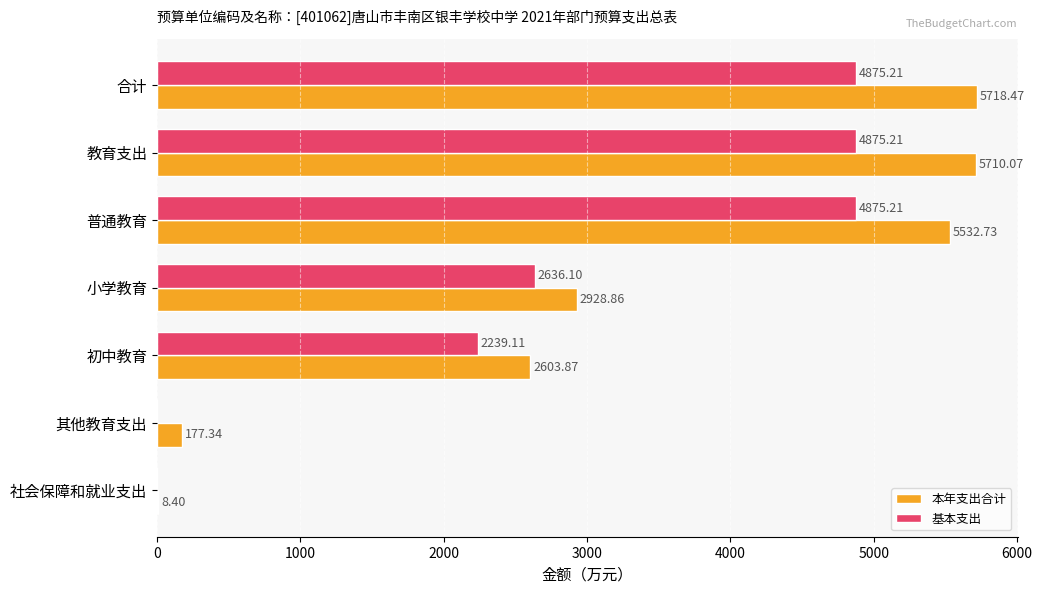

What is the sum of all 本年支出合计 values?

22679.7